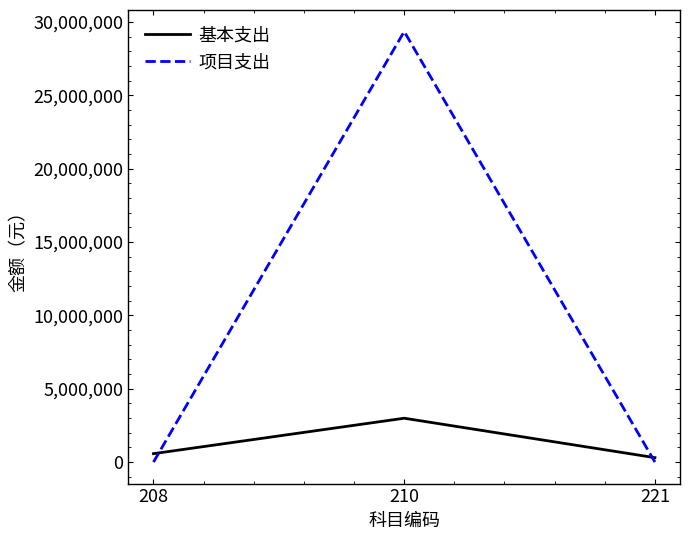

What is the approximate value of 基本支出 at 208?

572560.3